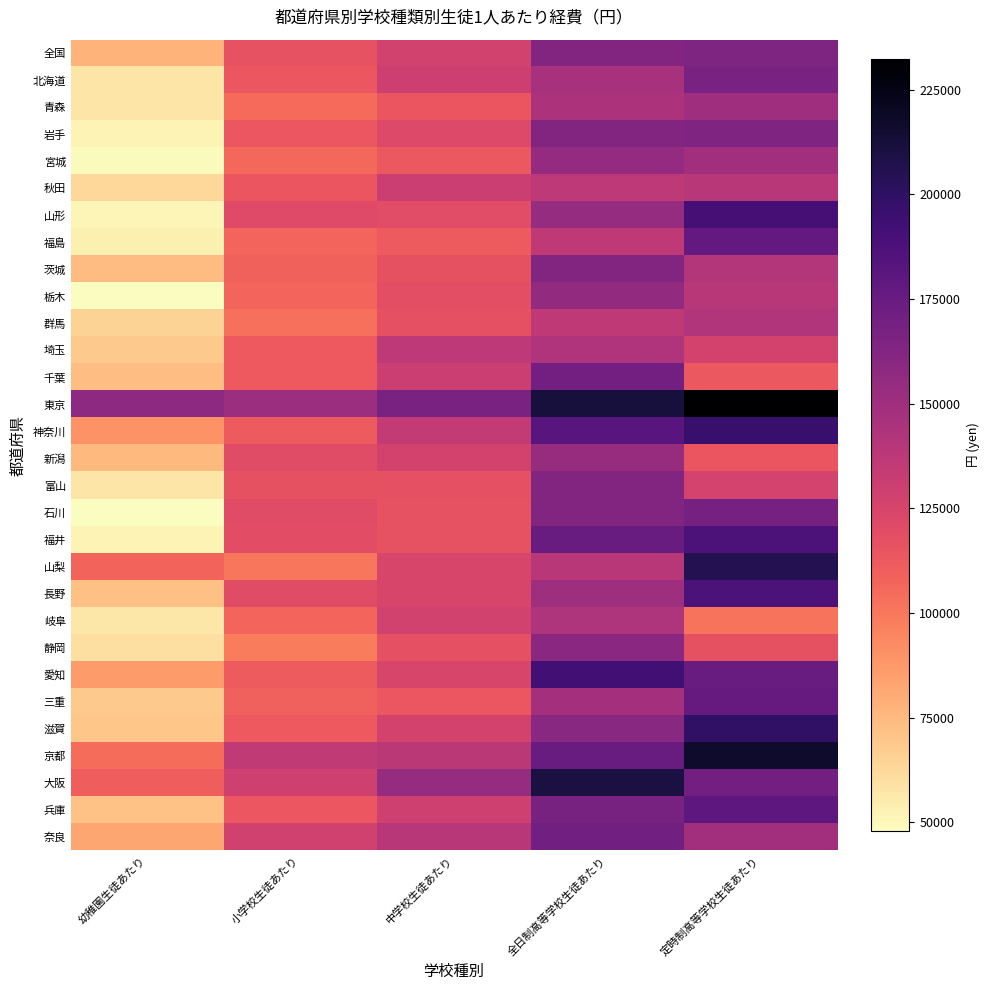

Count the number of data series in this chart.

30